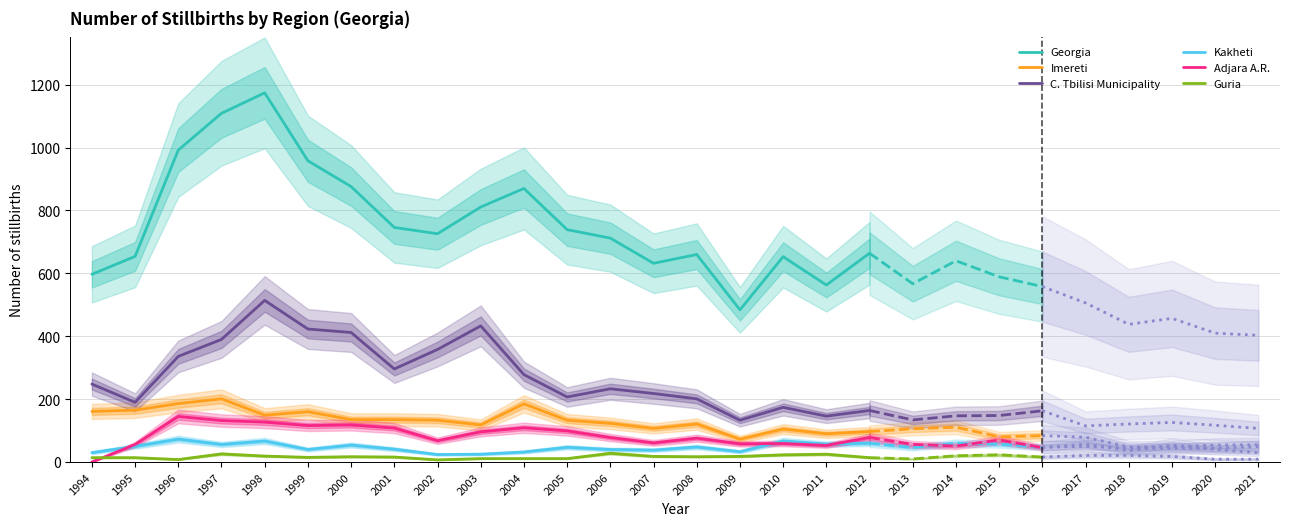

How many lines are shown in the chart?

6